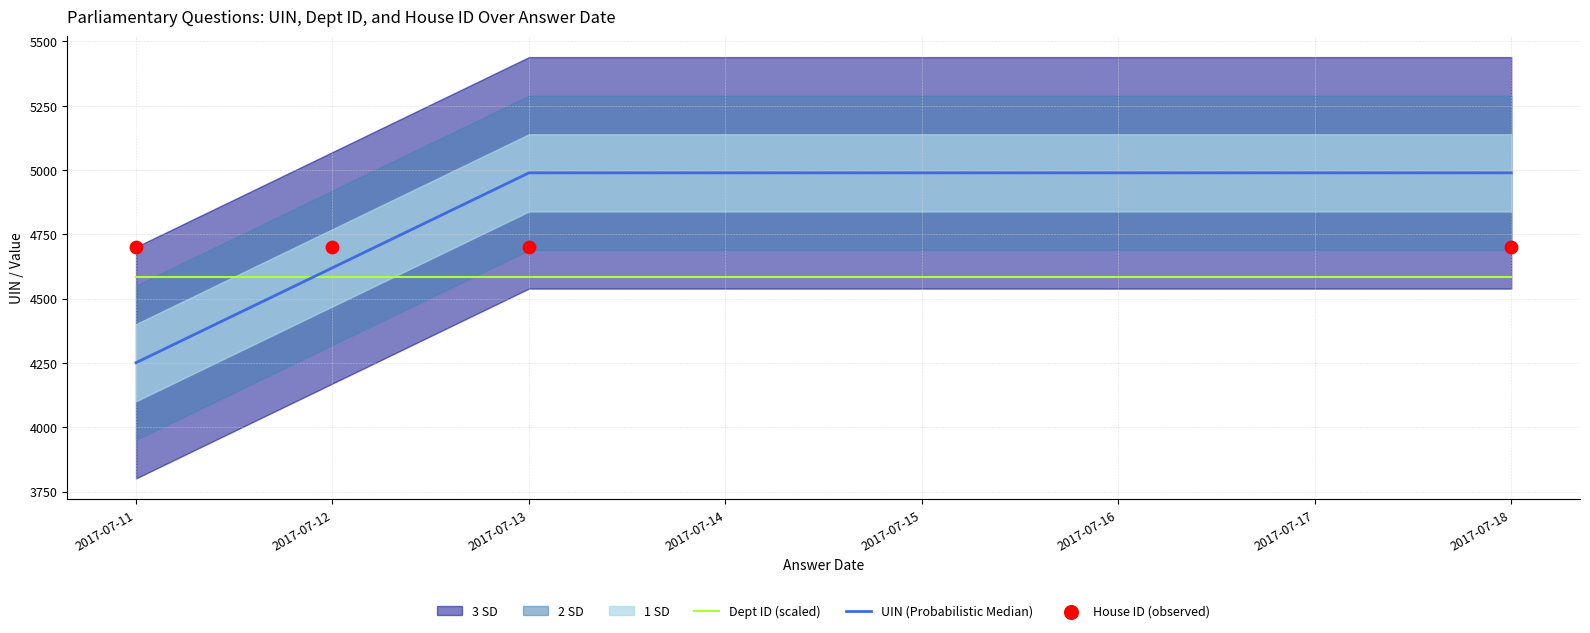

Which series contains the lowest Y value?

UIN (Probabilistic Median)